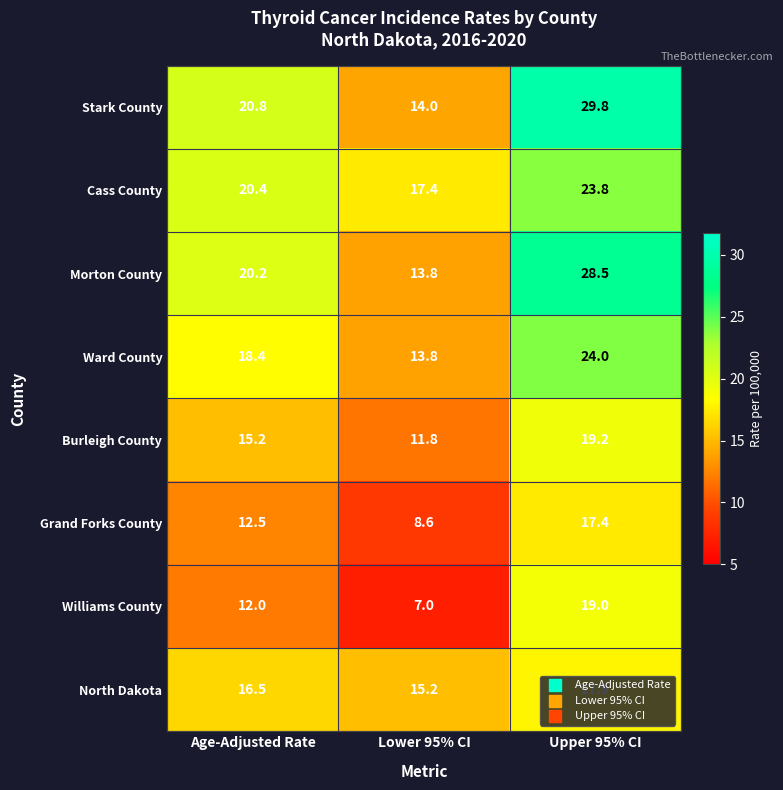

At how many categories does at least one series exceed 13?

3